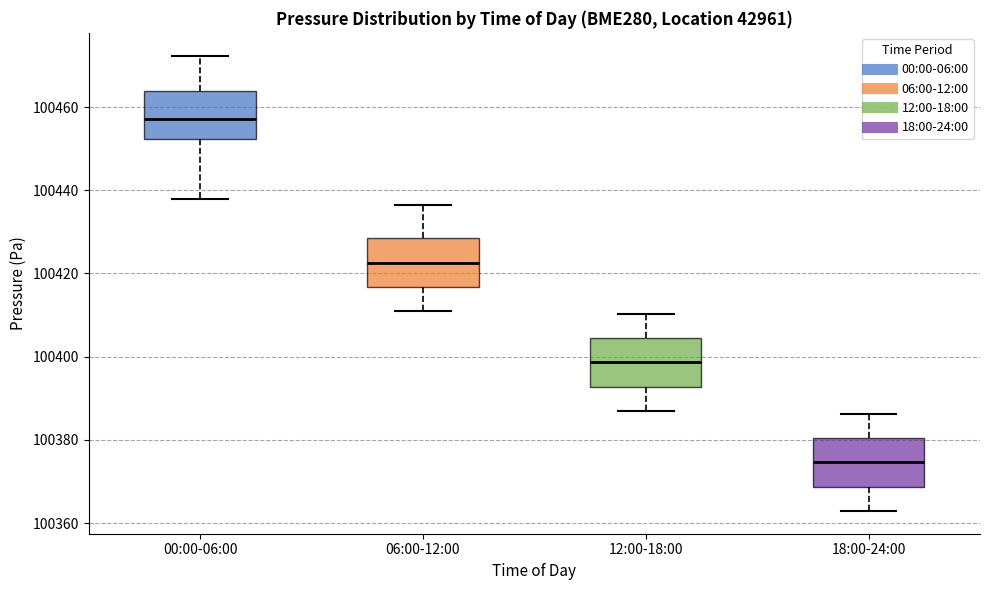

Reading left to right, transcribe this box plot: for each box, give where its median line is, the range the box spans, and where its two whiskers end, as read against the y-axis. The values are not printed on the chart, so give them approximately, as read against the axis.

00:00-06:00: median 100458, box 100452 to 100464, whiskers 100438 to 100472
06:00-12:00: median 100422, box 100416 to 100428, whiskers 100410 to 100436
12:00-18:00: median 100398, box 100392 to 100404, whiskers 100386 to 100410
18:00-24:00: median 100374, box 100368 to 100380, whiskers 100362 to 100386